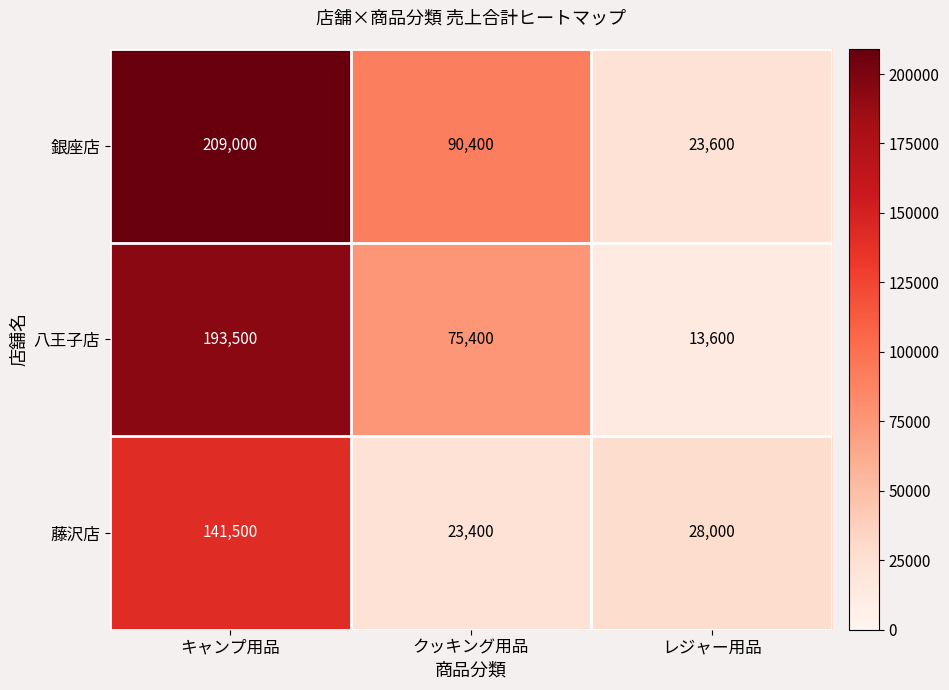

Rank the series by their average value, from lowest to highest.

藤沢店, 八王子店, 銀座店